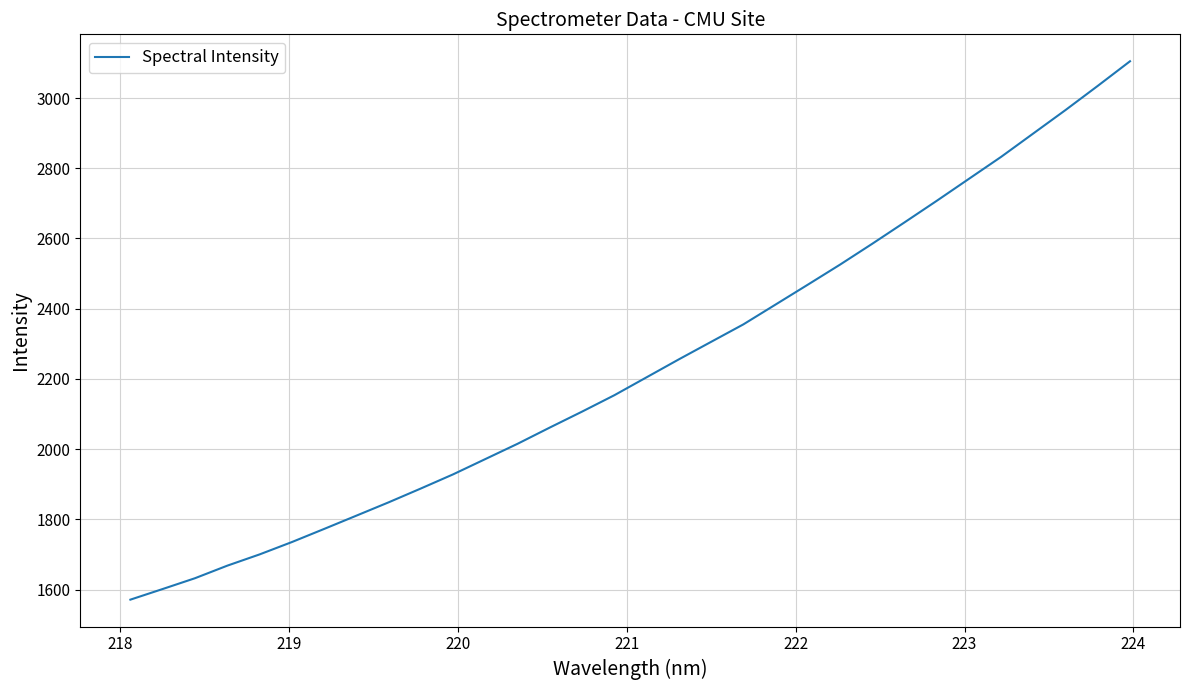

What is the smallest value displayed?

1571.5